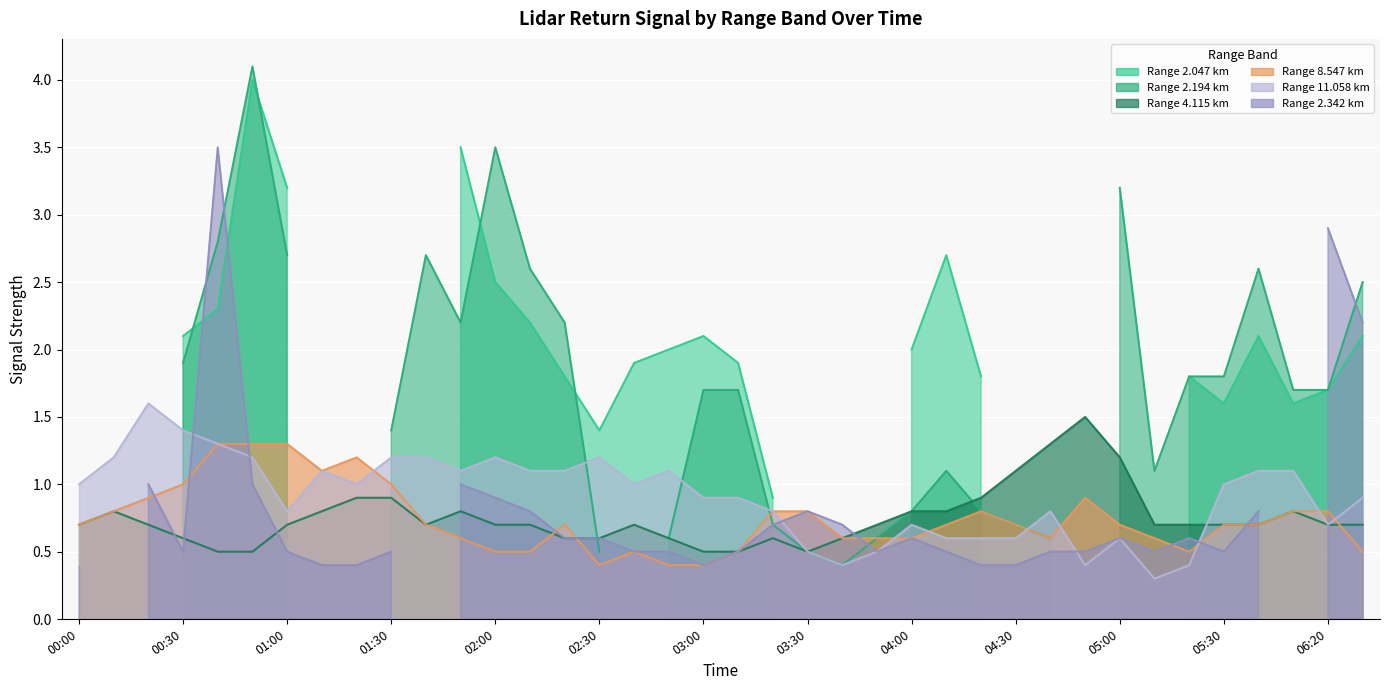

List the labels in order of 4.115 value, largest first.

2017/09/30 04:50, 2017/09/30 04:40, 2017/09/30 05:00, 2017/09/30 04:30, 2017/09/30 01:20, 2017/09/30 01:30, 2017/09/30 04:20, 2017/09/30 00:10, 2017/09/30 01:10, 2017/09/30 01:50, 2017/09/30 04:00, 2017/09/30 04:10, 2017/09/30 06:10, 2017/09/30 00:00, 2017/09/30 00:20, 2017/09/30 01:00, 2017/09/30 01:40, 2017/09/30 02:00, 2017/09/30 02:10, 2017/09/30 02:40, 2017/09/30 03:50, 2017/09/30 05:10, 2017/09/30 05:20, 2017/09/30 05:30, 2017/09/30 06:00, 2017/09/30 06:20, 2017/09/30 06:30, 2017/09/30 00:30, 2017/09/30 02:20, 2017/09/30 02:30, 2017/09/30 02:50, 2017/09/30 03:20, 2017/09/30 03:40, 2017/09/30 00:40, 2017/09/30 00:50, 2017/09/30 03:00, 2017/09/30 03:10, 2017/09/30 03:30